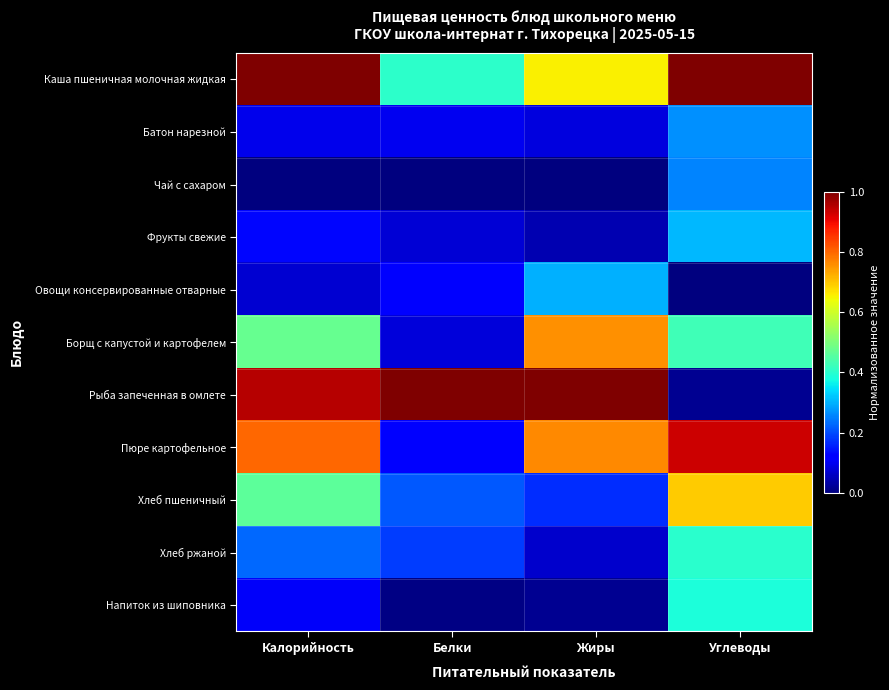

What is the total value across all series at Белки?

2.3